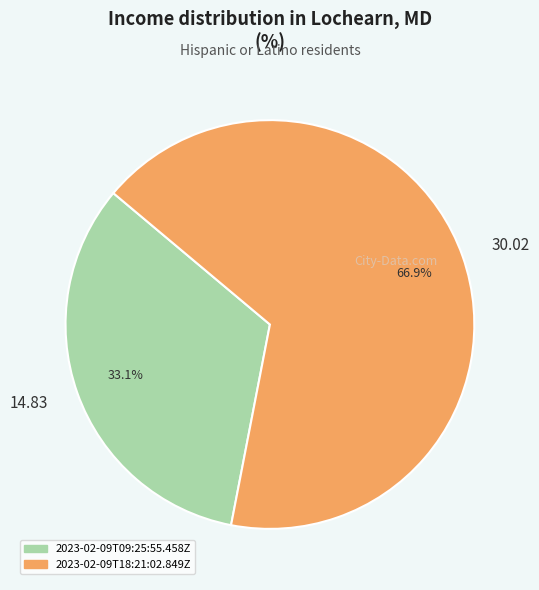

Count the number of slices in the pie.

2